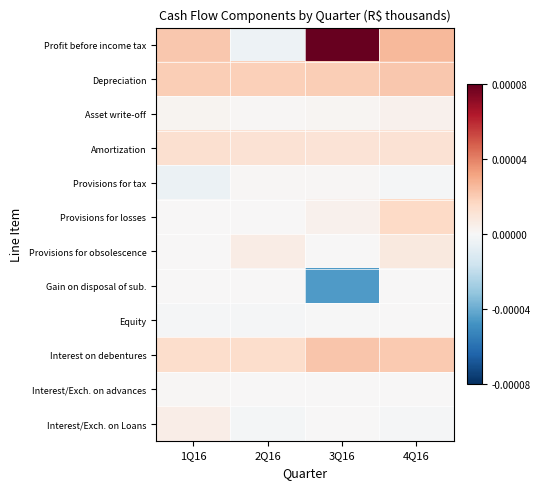

Rank the series at 2Q16 from lowest to highest value.

Profit before income tax, Interest/Exch. on Loans, Equity, Gain on disposal of sub., Provisions for losses, Interest/Exch. on advances, Asset write-off, Provisions for tax, Provisions for obsolescence, Amortization, Interest on debentures, Depreciation